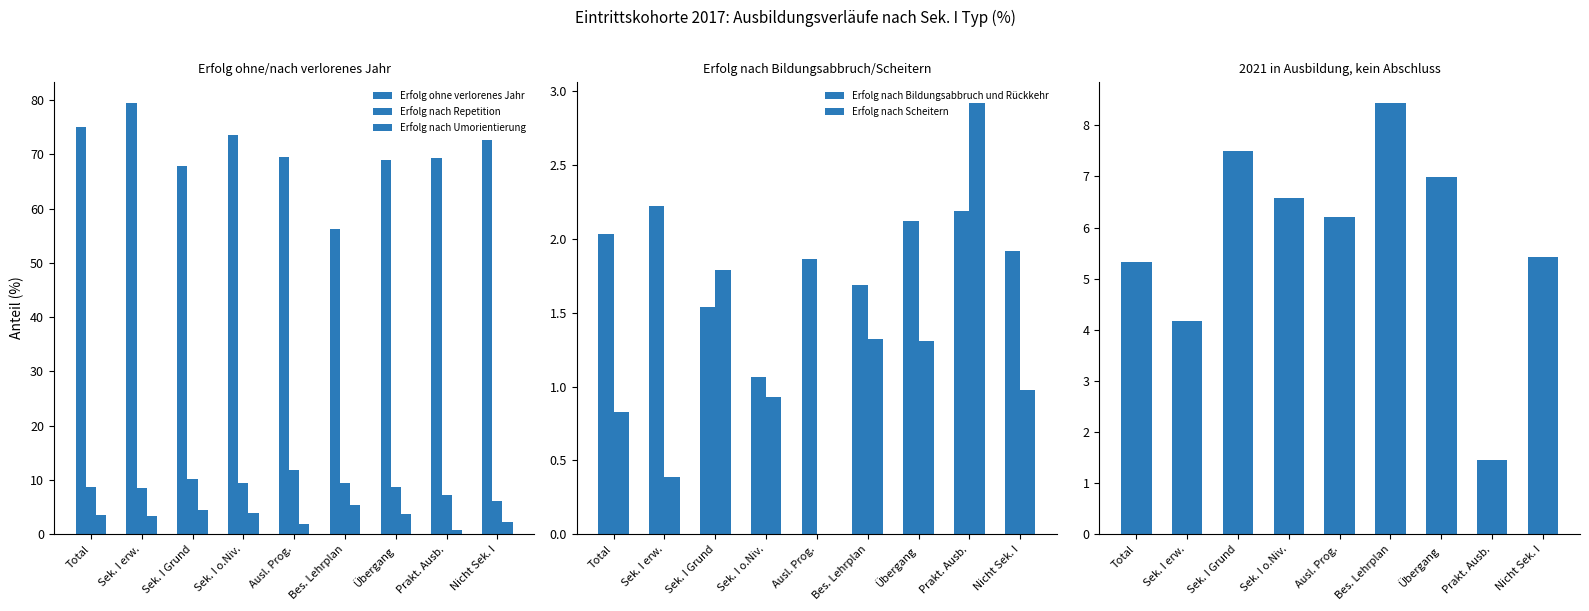

How many bars are there in each group?

6